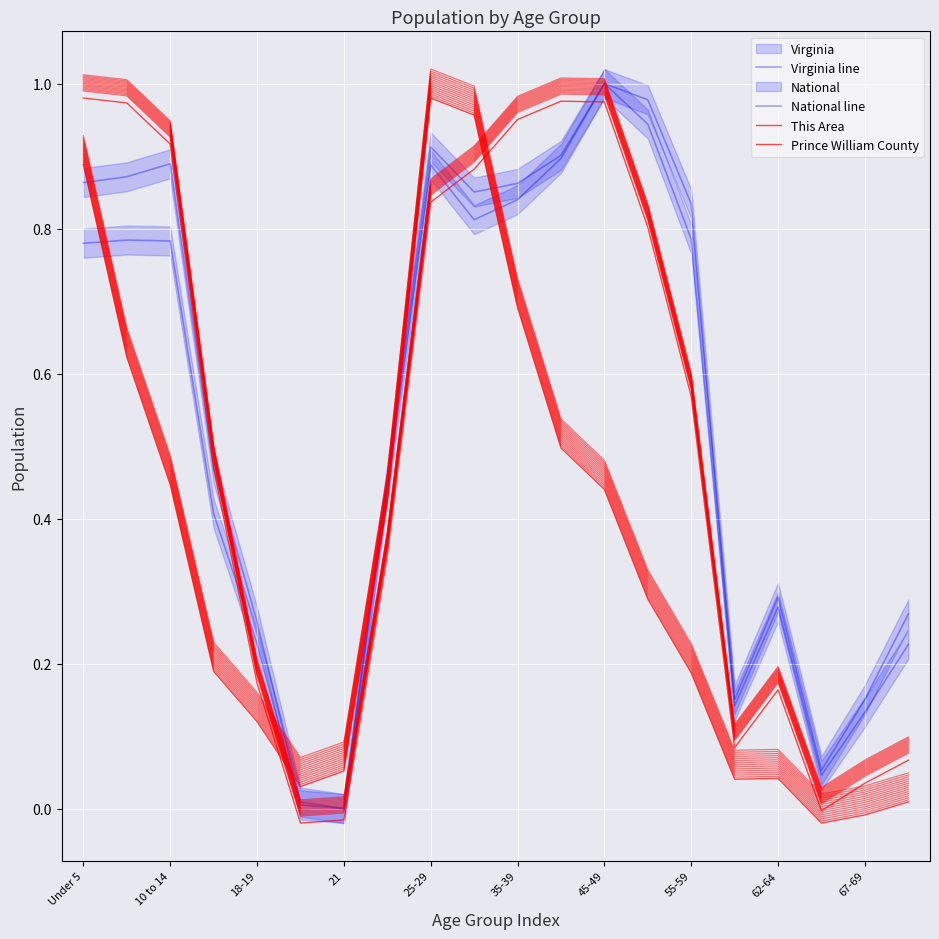

How many distinct data groups are displayed?

4